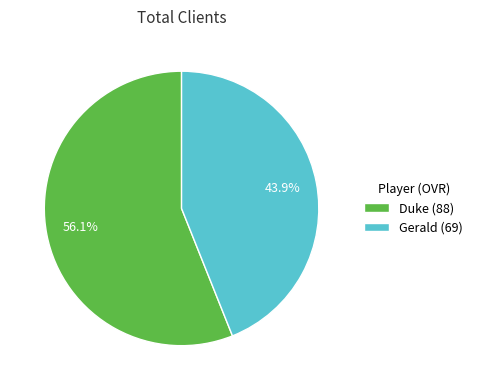

What is the total percentage of Duke and Gerald?

100.0%